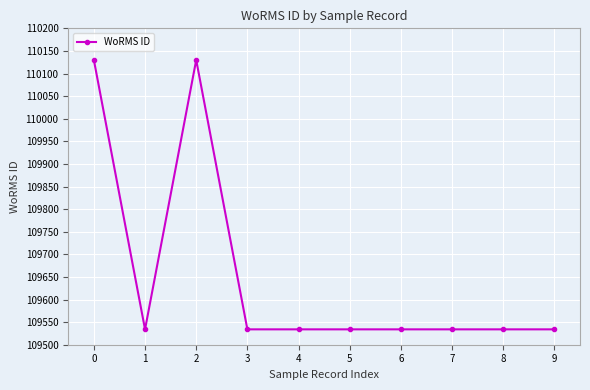

What is the maximum value shown in the chart?

110130